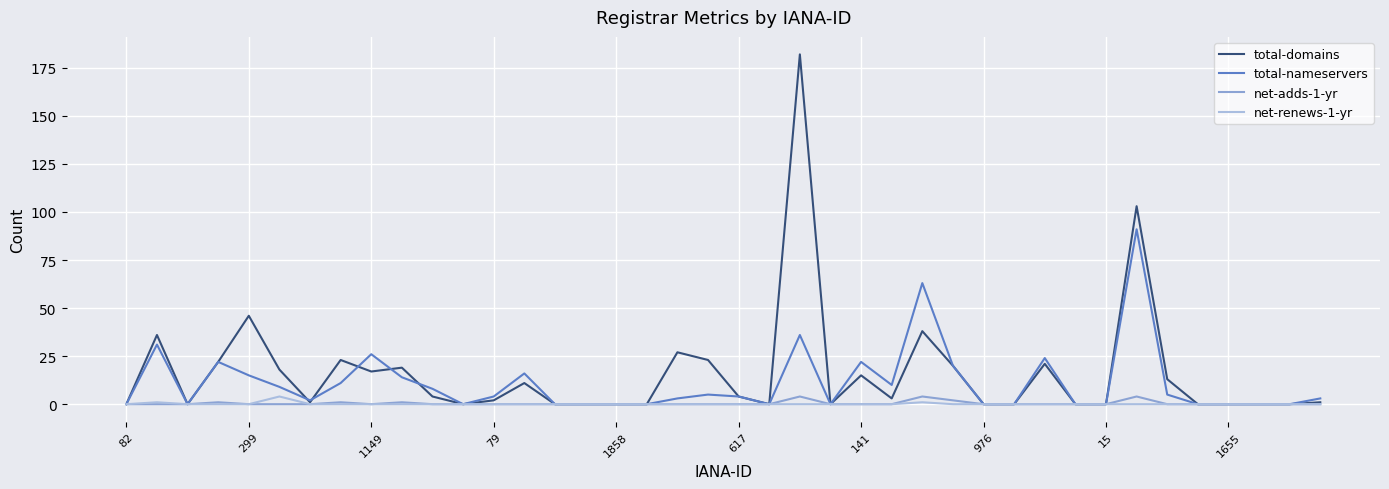

What is the maximum value shown in the chart?

182